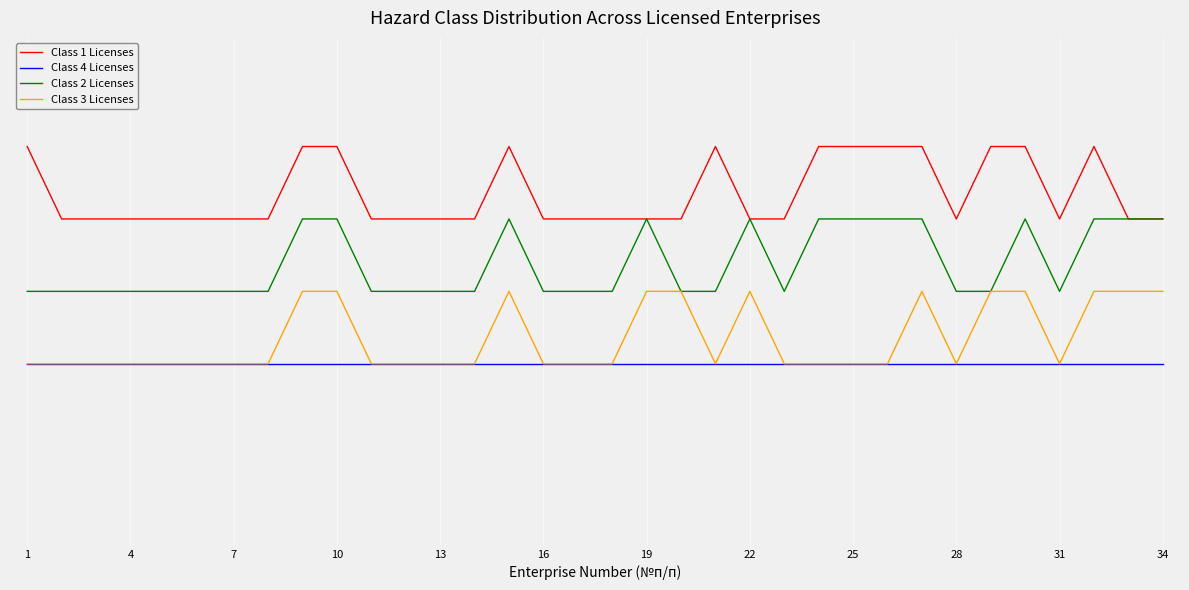

At how many categories does at least one series exceed 2?

12